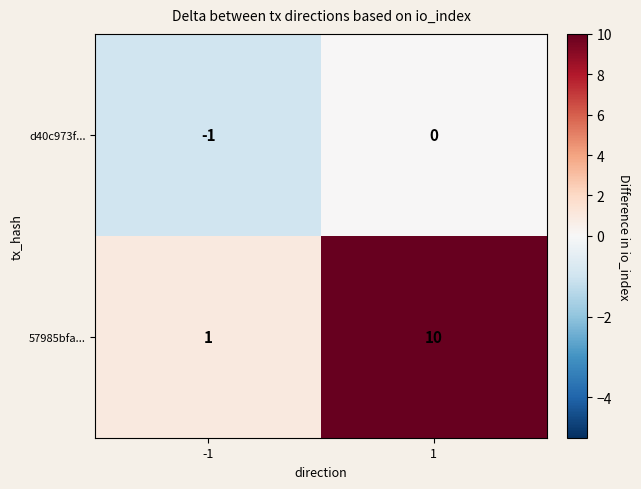

What is the sum of the 57985bfa... values at 1 and -1?

11